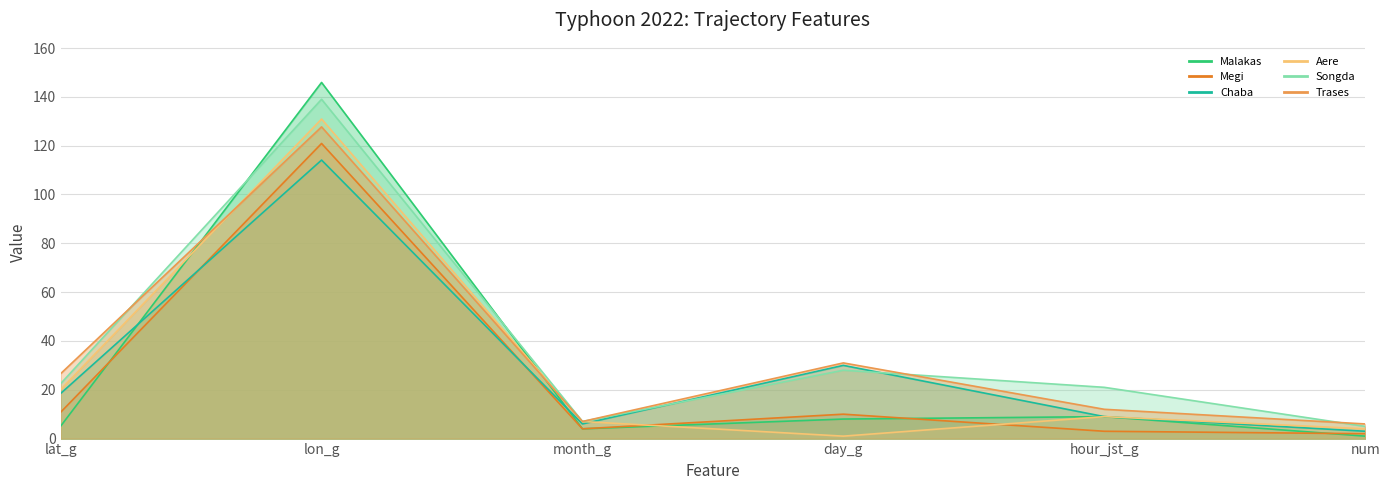

Does the chart display data point markers on the line(s)?

No